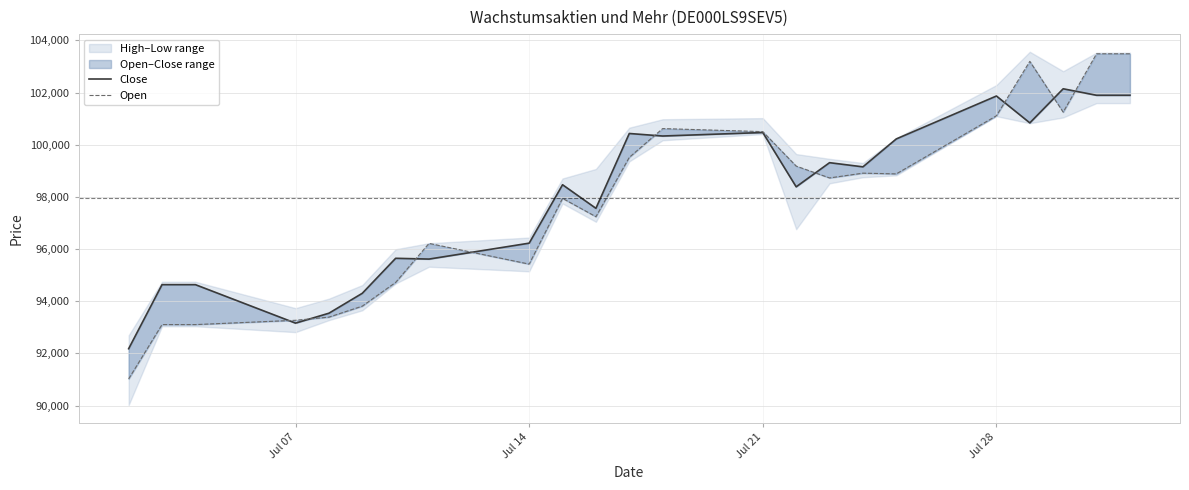

How many lines are shown in the chart?

2